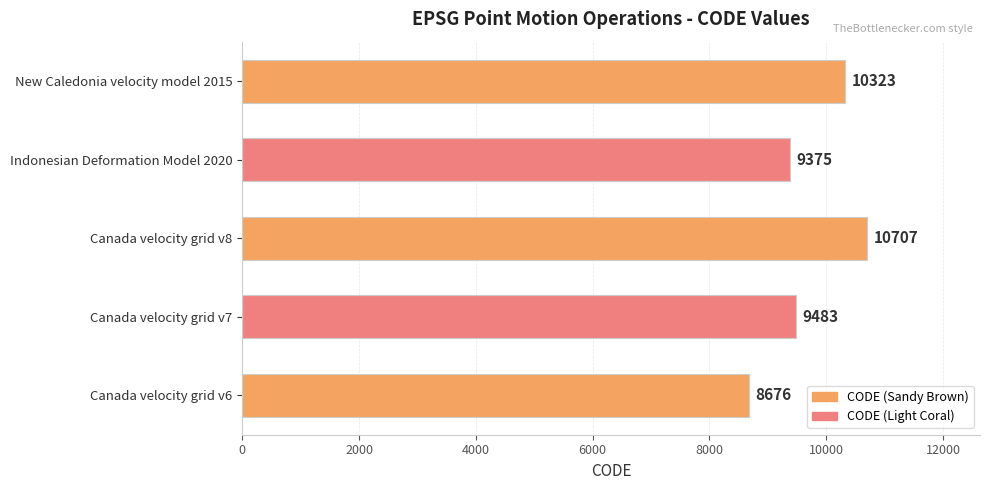

What is the sum of all values?

48564